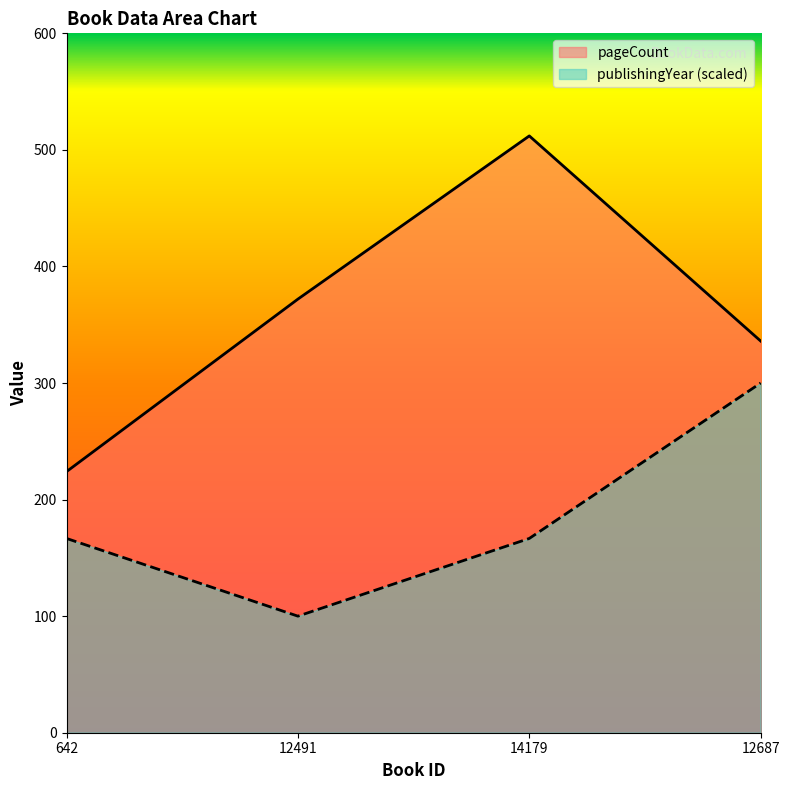

The value of pageCount at 12491 is 520.6. True or false?

False